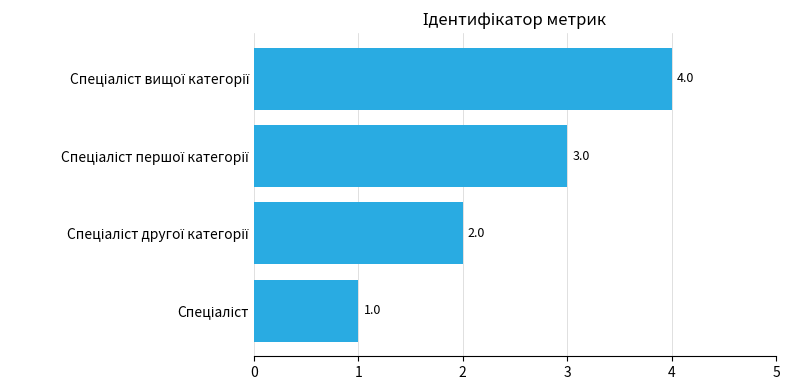

What is the greatest value displayed?

4